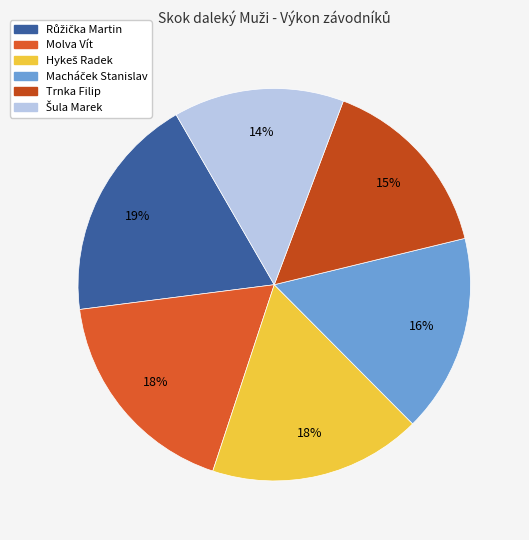

Approximately how many times larger is the value at Trnka Filip compared to Molva Vít?

0.9